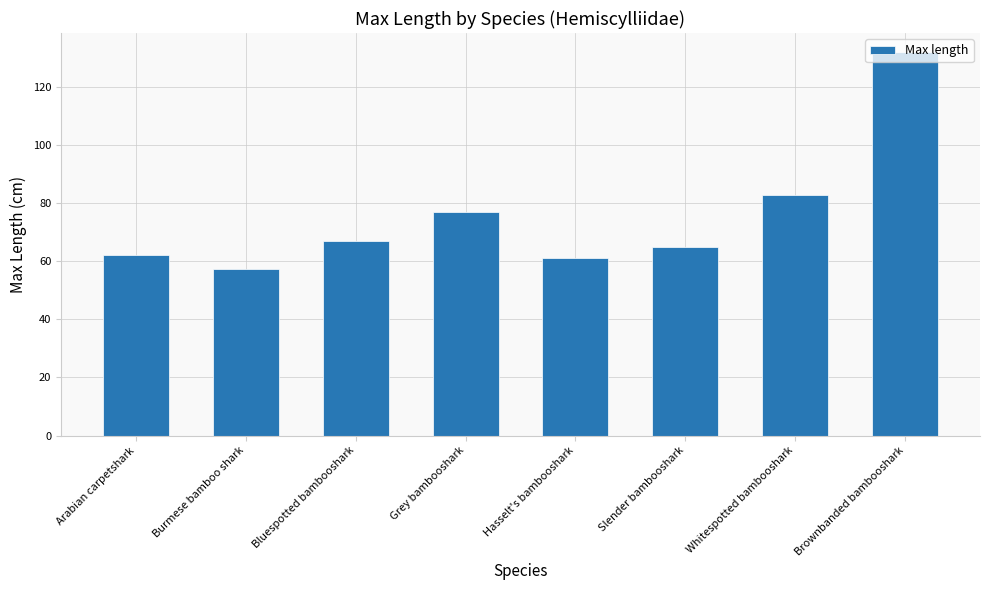

At which label is the value closest to 94?

Whitespotted bambooshark